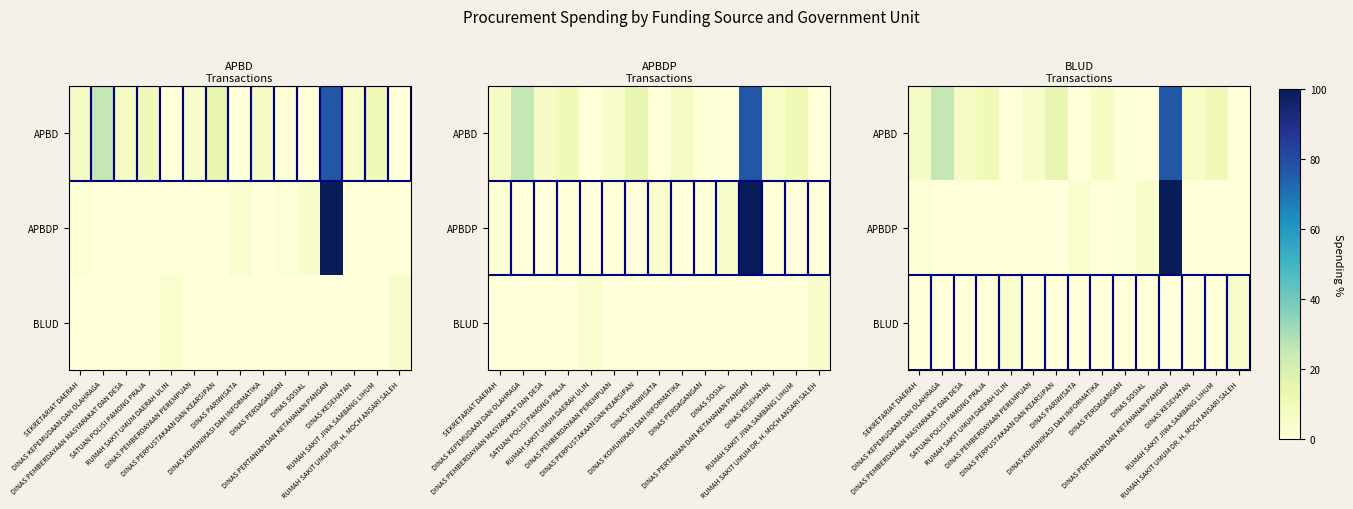

What is the total value across all series at DINAS PERPUSTAKAAN DAN KEARSIPAN?

14.1